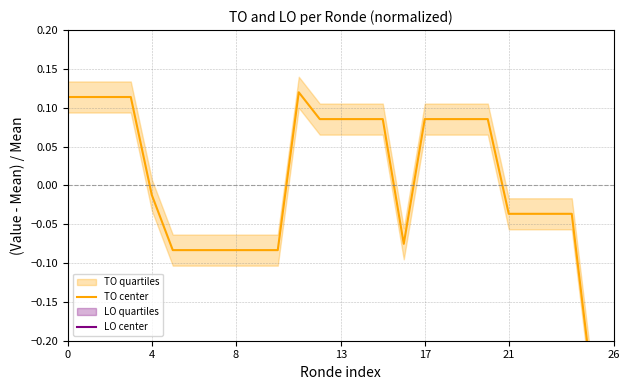

Rank the series at 4 from lowest to highest value.

LO center, TO center